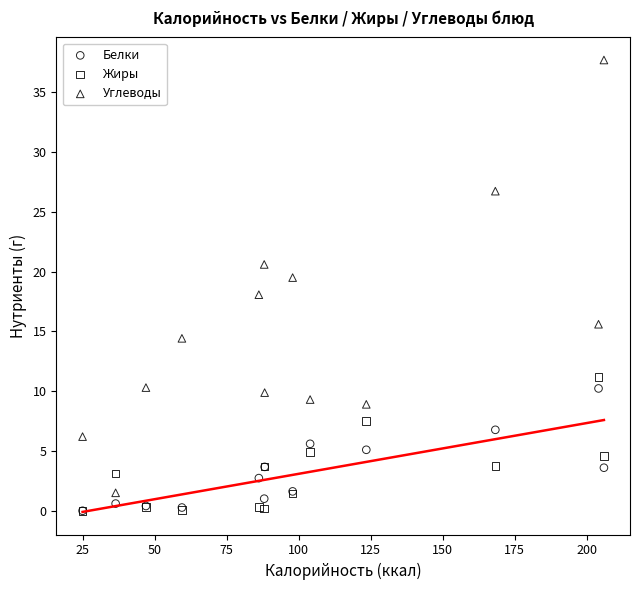

In the Углеводы series, what Y value is closest to 19?

19.5